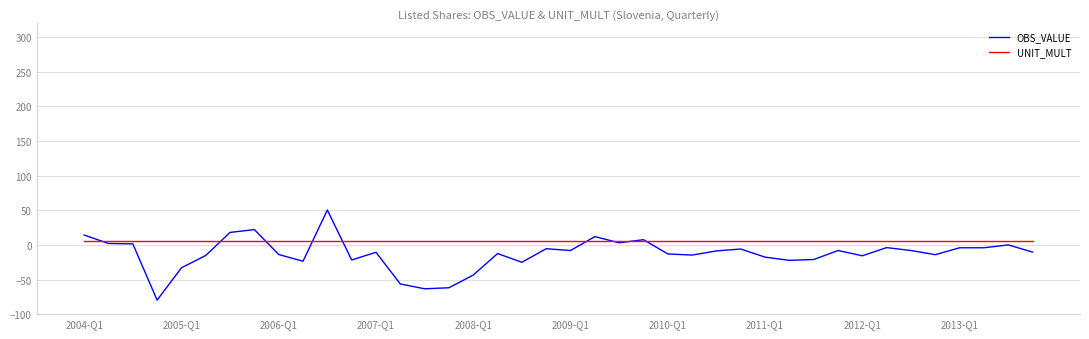

List the series in order of their overall mean, highest first.

UNIT_MULT, OBS_VALUE